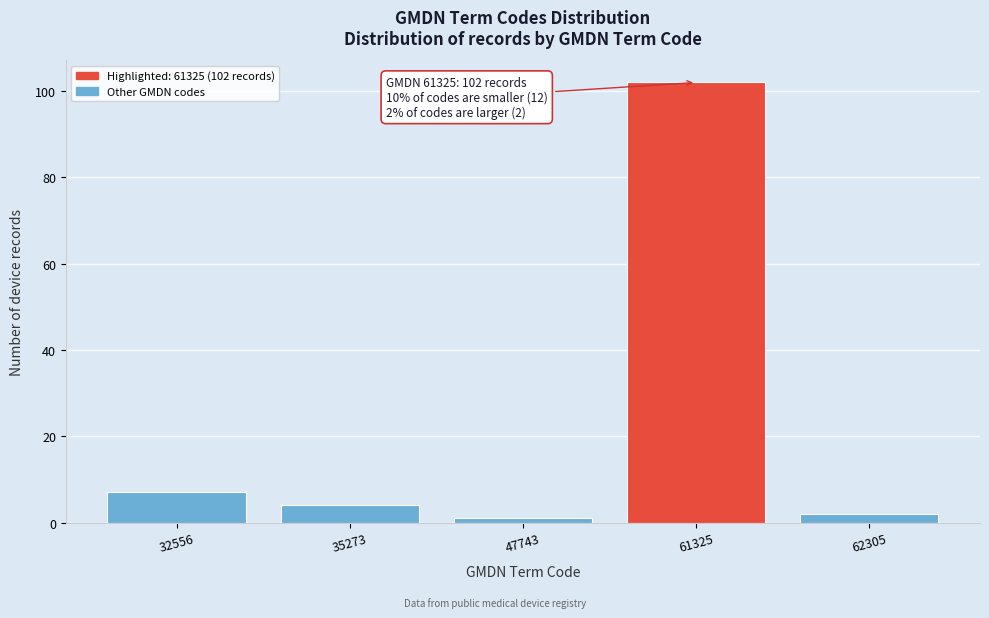

Reading left to right, list all the values displayed in this chart.

32556=7	35273=4	47743=1	61325=102	62305=2